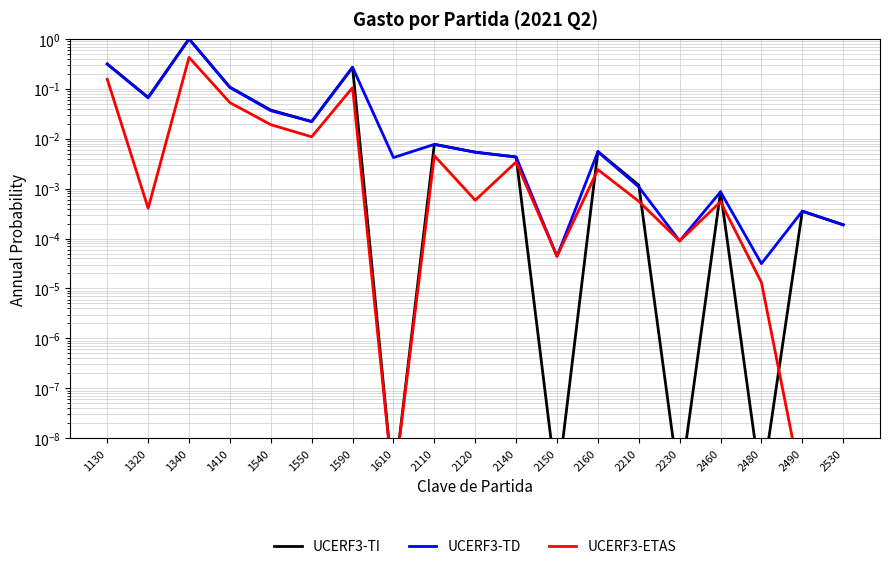

At which category does UCERF3-TD reach its first local peak?

1340